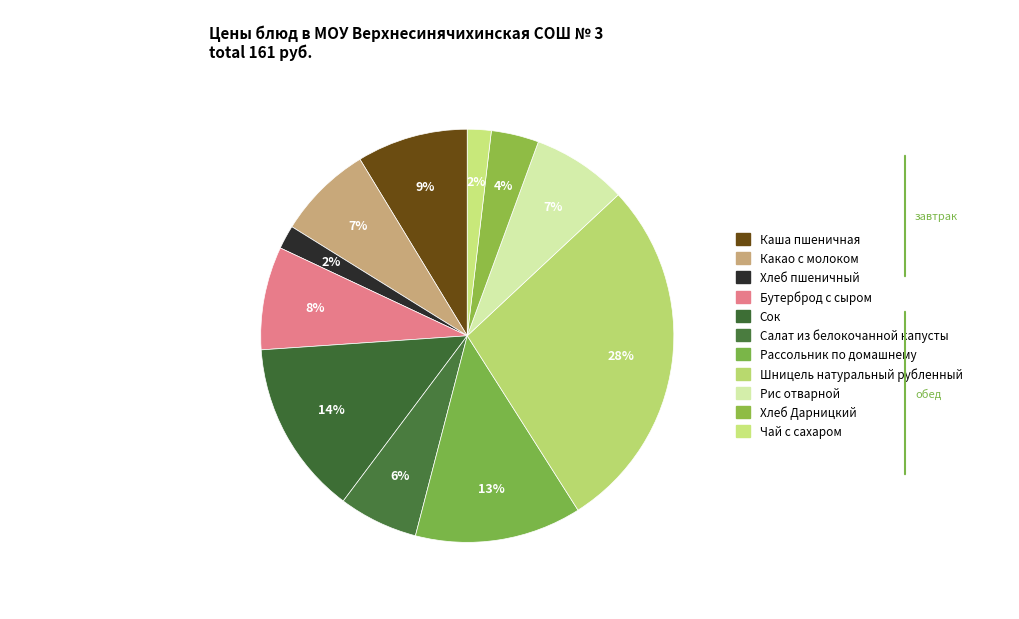

How many segments does this pie chart have?

11